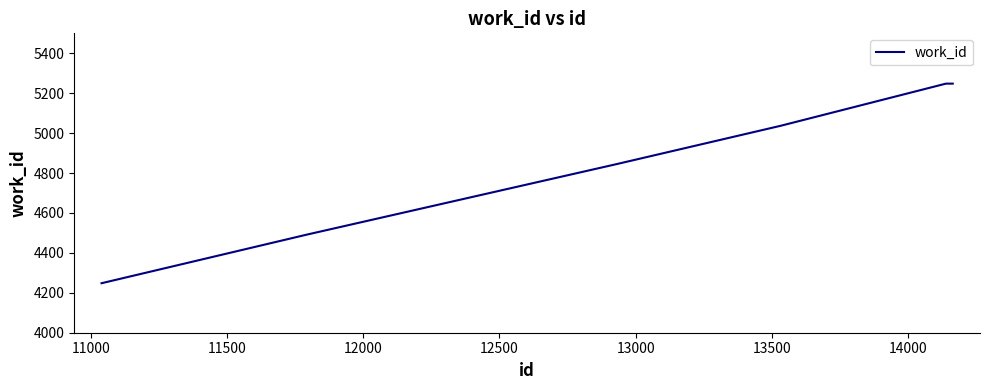

What is the average value?

4853